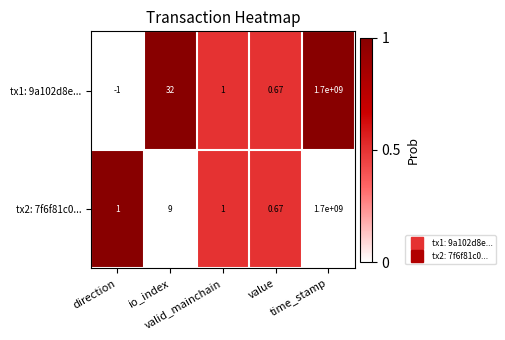

Which series has the largest range (max minus min)?

tx1: 9a102d8e...